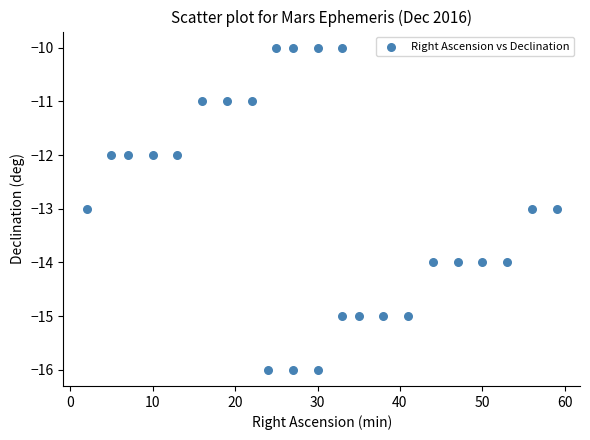

What is the range of X values (max minus min)?

57